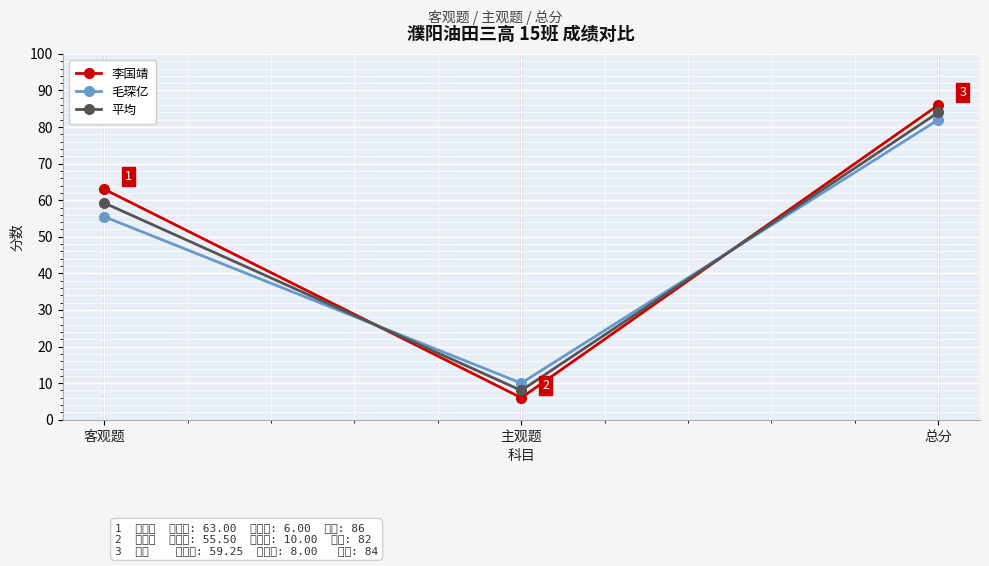

What is the average value of the 平均 series?

50.4